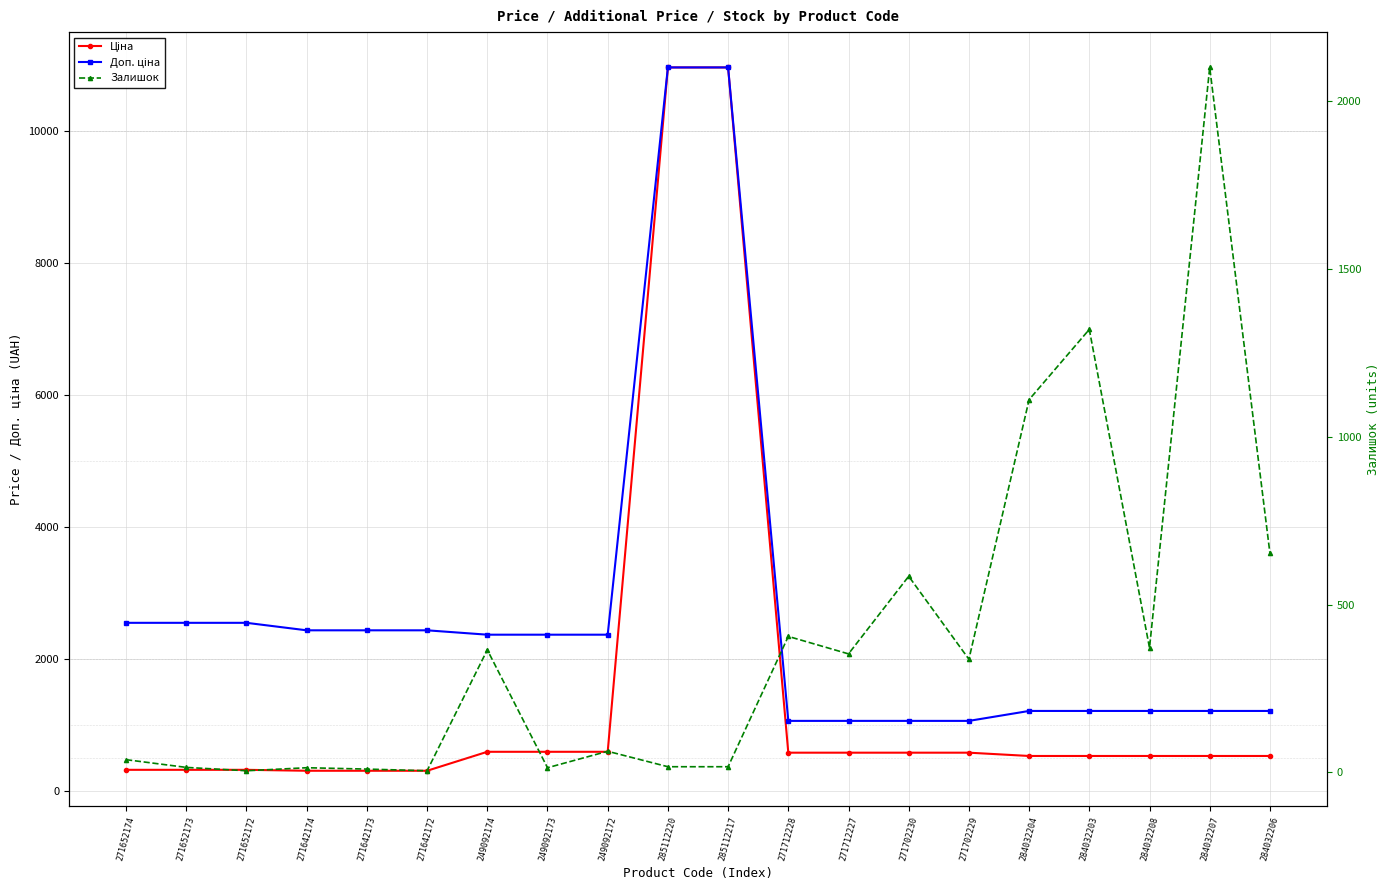

Which category has the highest value in the Залишок series?

284032207